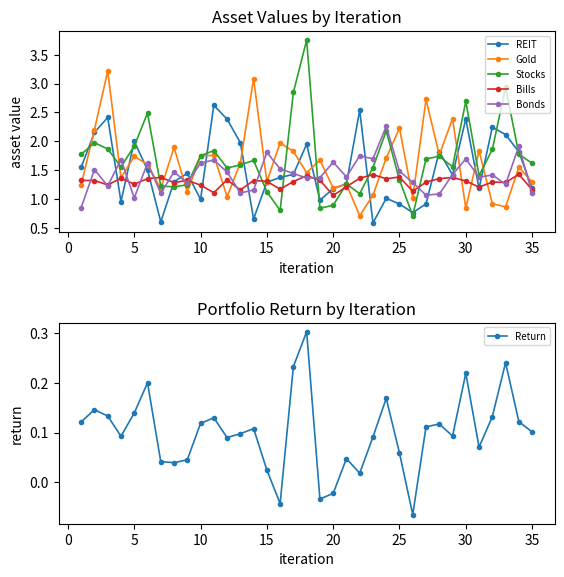

What is the difference between the second highest and second lowest values in the Gold series?

2.2